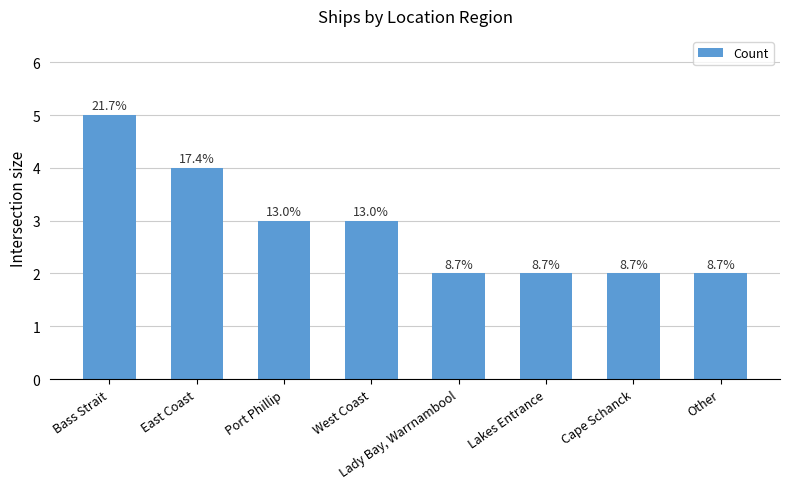

At which label is the value closest to 3?

Port Phillip